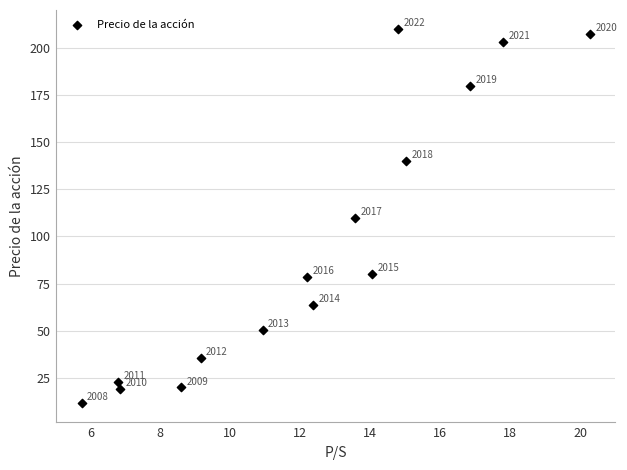

What Y value in the scatter plot is closest to 110?

109.8